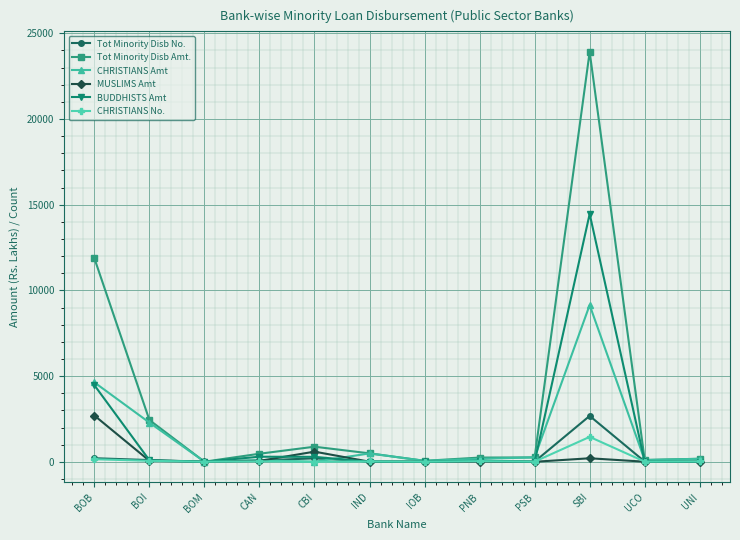

What is the maximum value for BUDDHISTS Amt?

14463.5